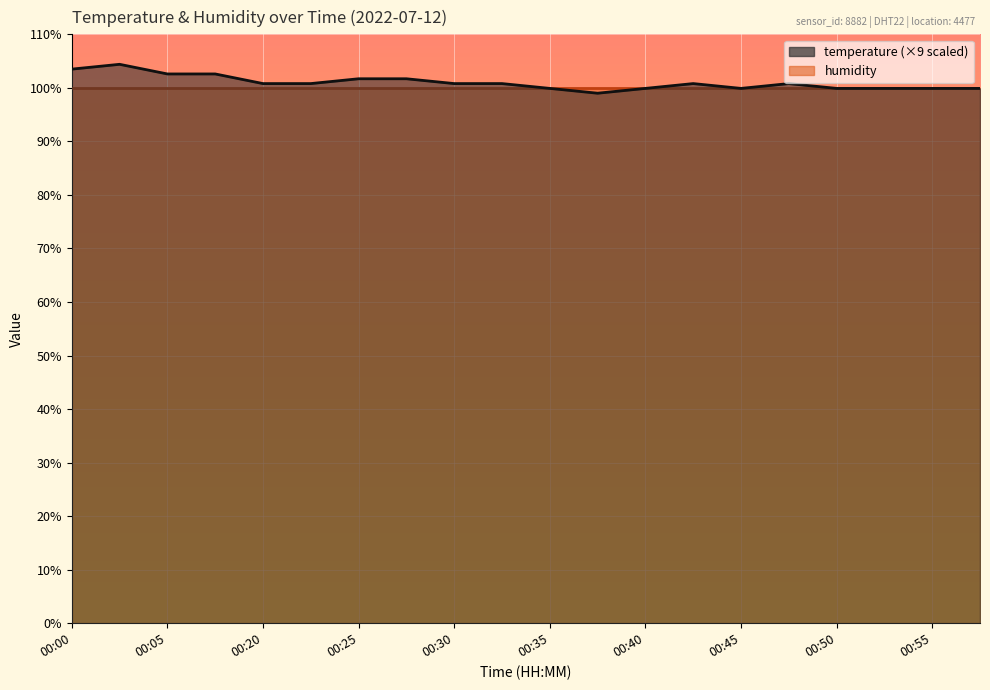

Does the chart display data point markers on the line(s)?

No